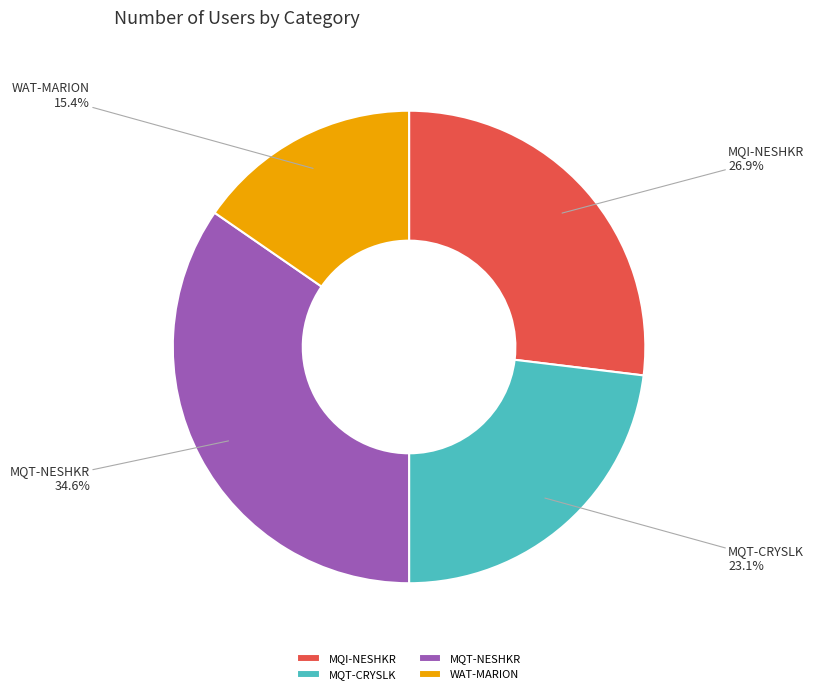

Combined, what portion of the pie is MQT-CRYSLK and MQT-NESHKR?

57.7%